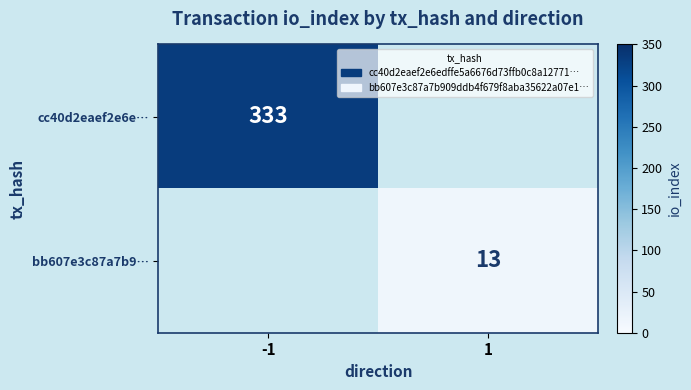

The cc40d2eaef2e6e… series shows 333 at -1. True or false?

True